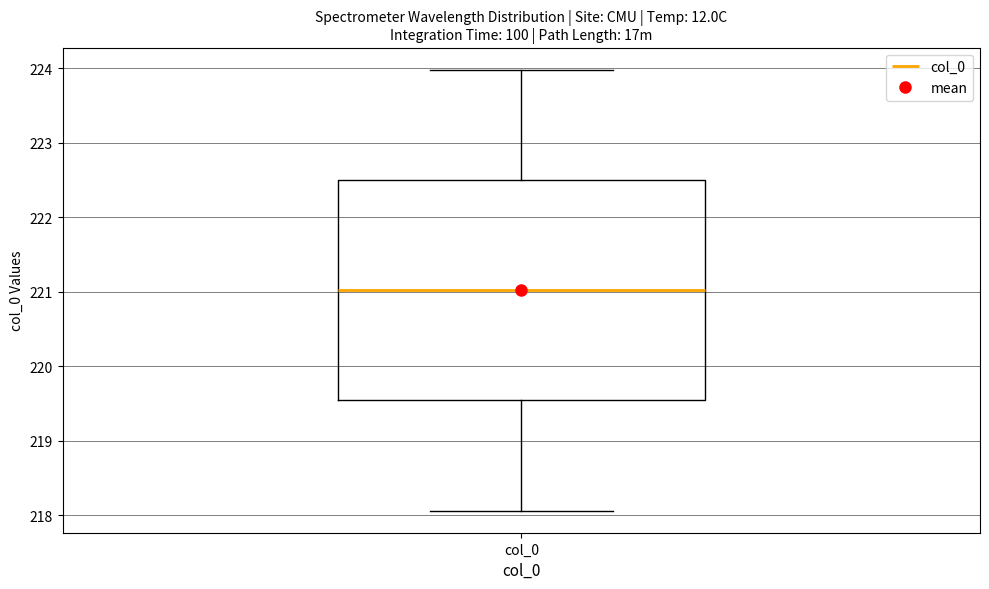

Read this box plot against the y-axis: the position of the median line, the range covered by the box, and the ends of both whiskers. The values are not printed on the chart, so give them approximately, as read against the axis.

median 221.0, box 219.5 to 222.5, whiskers 218.1 to 224.0